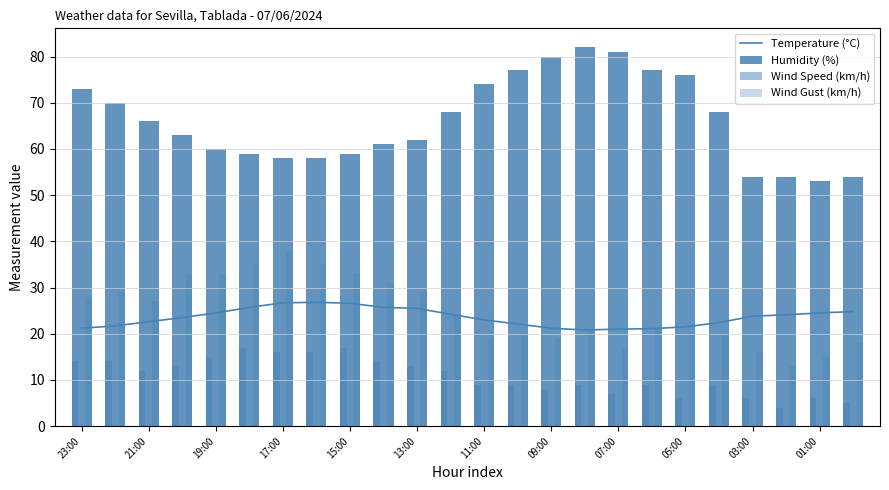

What is the maximum value for Humidity (%)?

82.0